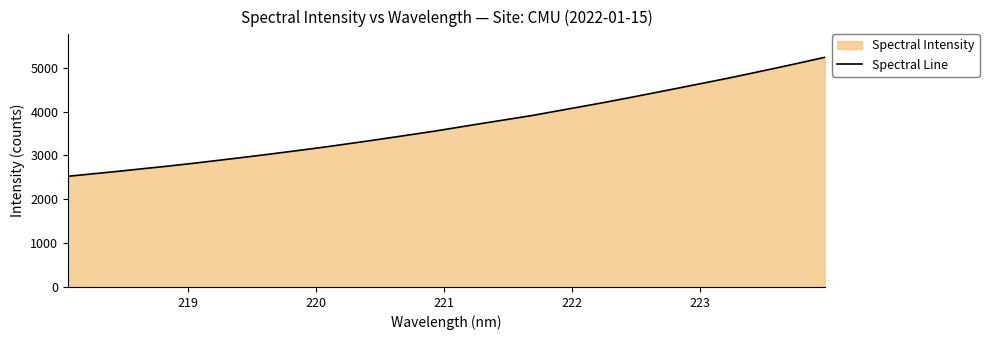

Does the chart display data point markers on the line(s)?

No